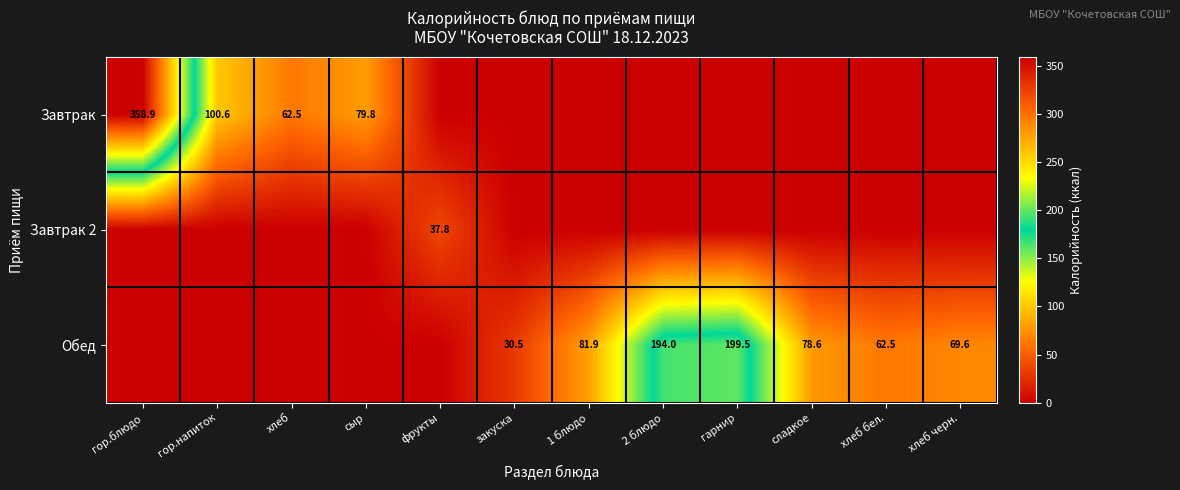

The Завтрак series shows 358.9 at гор.блюдо. True or false?

True